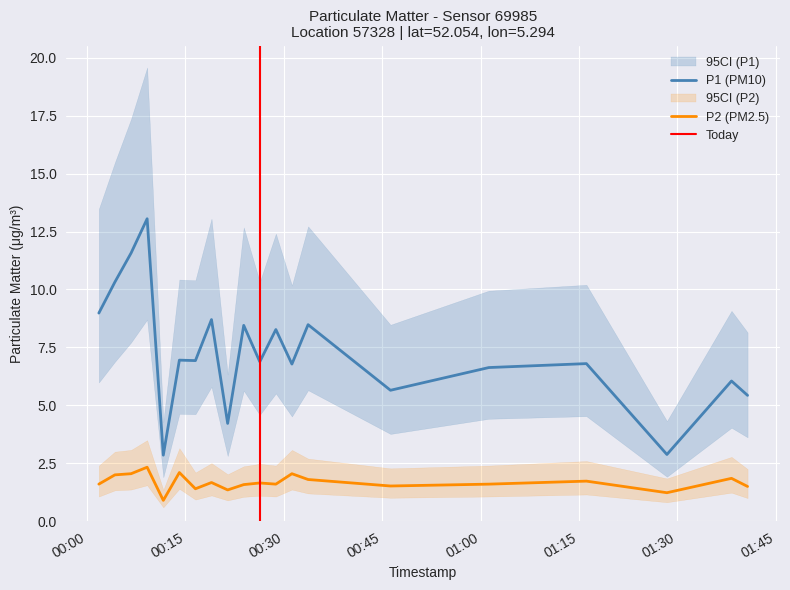

How many distinct data groups are displayed?

2